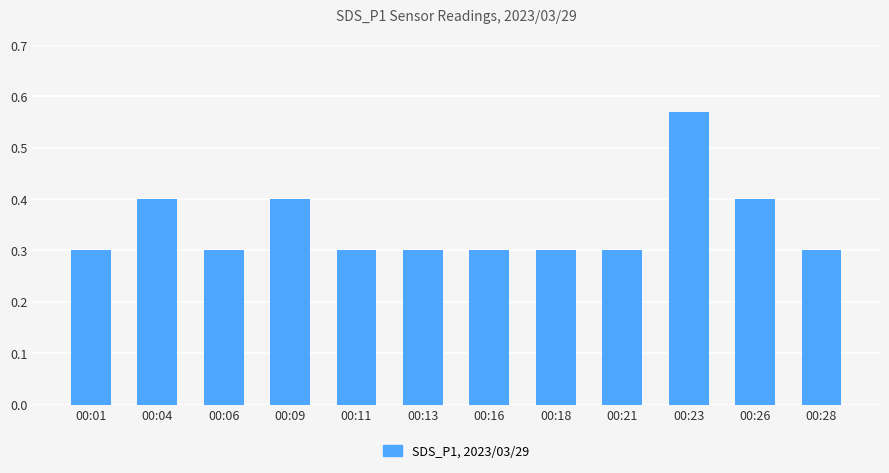

Are the bars horizontal?

No